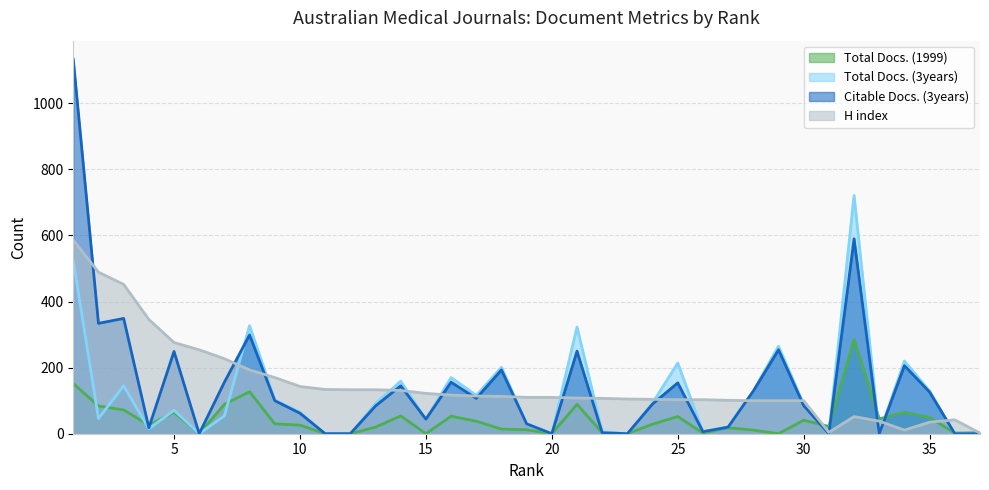

Between which two adjacent categories do Total Docs. (1999) and H index first intersect?

30 and 31